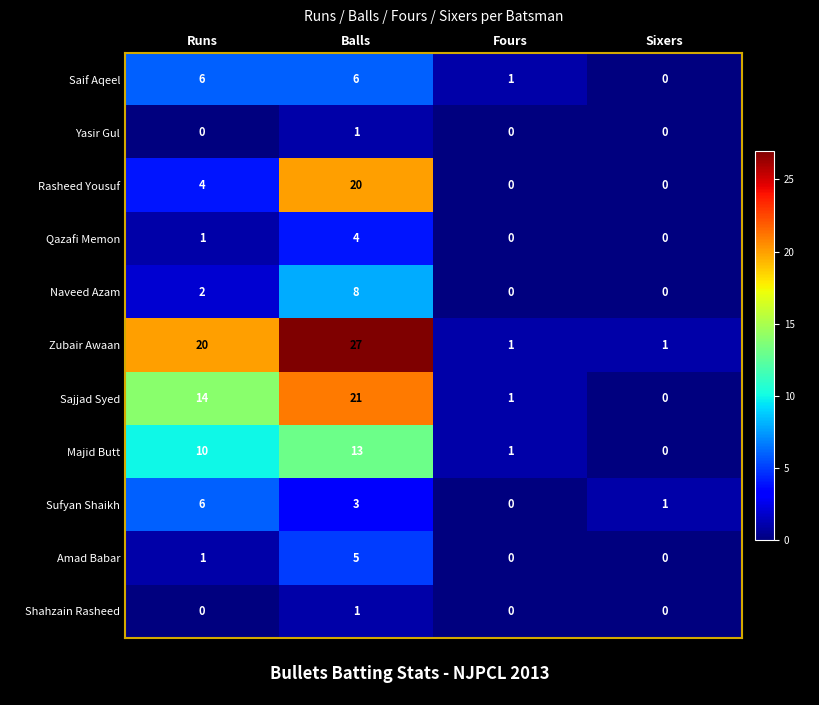

What is the difference between the Qazafi Memon values at Balls and Runs?

3